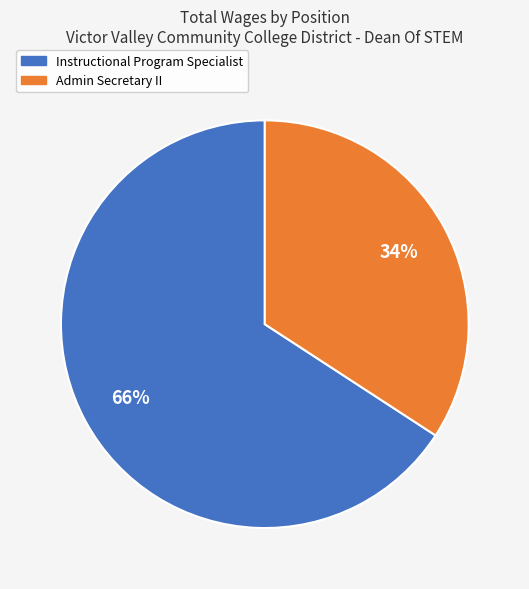

Is it true that Instructional Program Specialist is 66% of the pie?

True